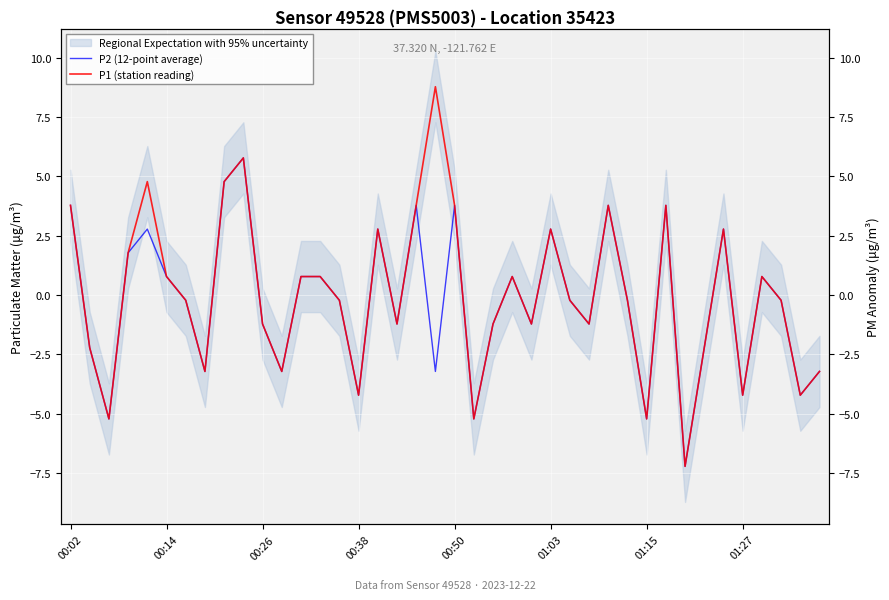

Which has a higher value, 36 or 34?

34